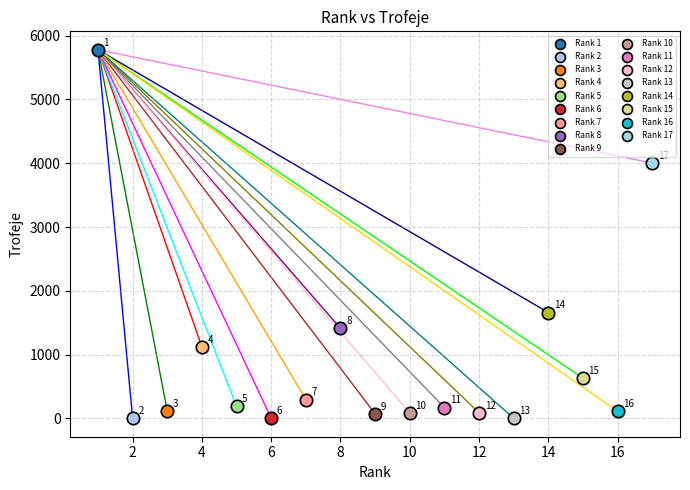

What are all the series names shown in the legend?

Rank 1, Rank 2, Rank 3, Rank 4, Rank 5, Rank 6, Rank 7, Rank 8, Rank 9, Rank 10, Rank 11, Rank 12, Rank 13, Rank 14, Rank 15, Rank 16, Rank 17